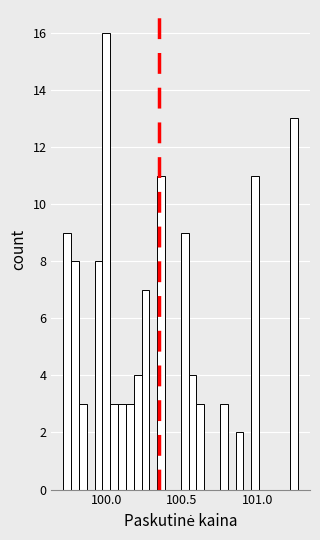

Read against the x-axis, roughly where is the centre of the tallest bar?

100.00